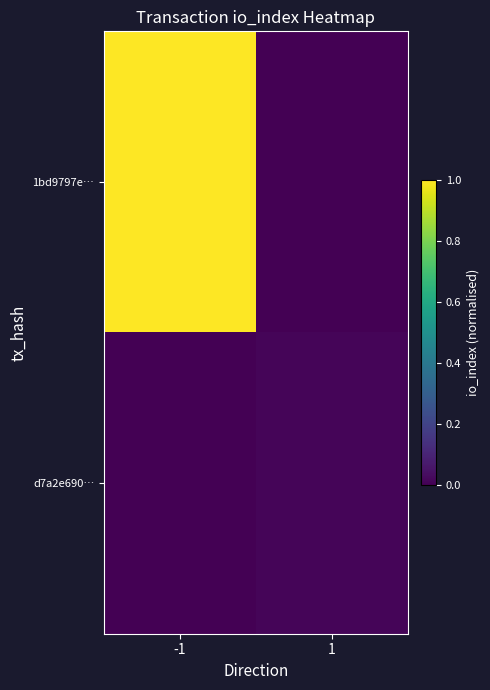

Which series changed the most between -1 and 1?

1bd9797e…